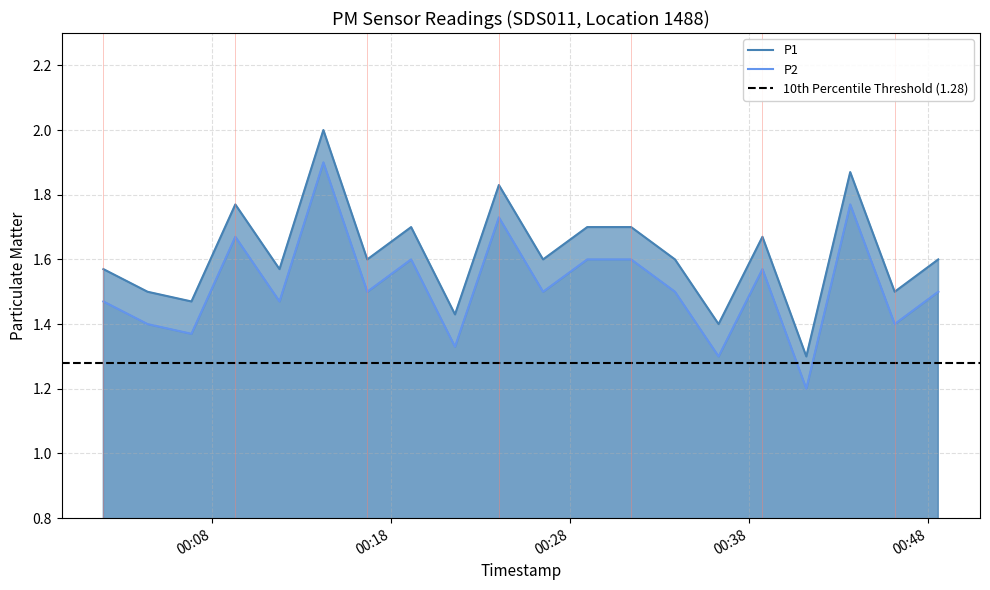

The value of P2 at 2022-08-03T00:24:02 is 1.7. True or false?

True